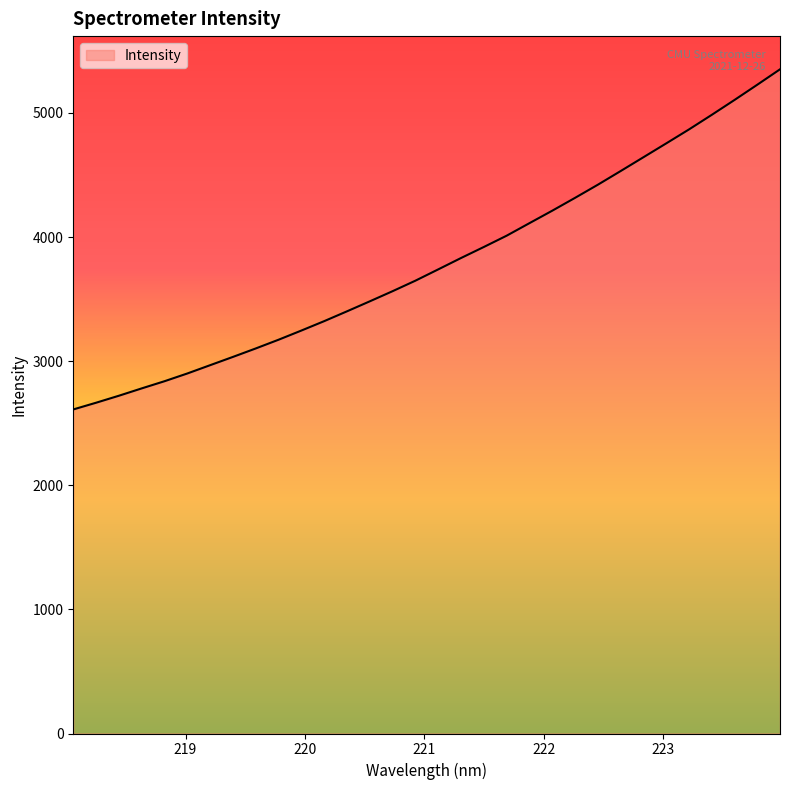

What is the maximum value shown in the chart?

5351.4